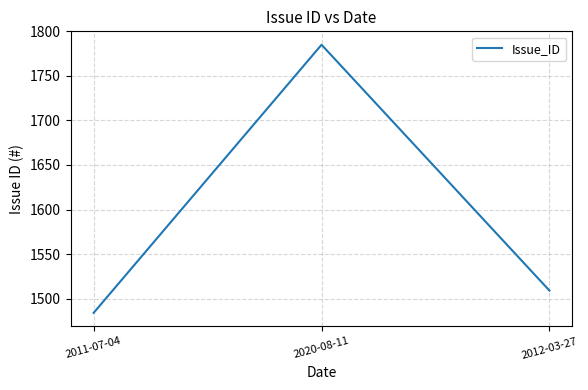

True or false: the data shows 1785 at 2020-08-11.

True